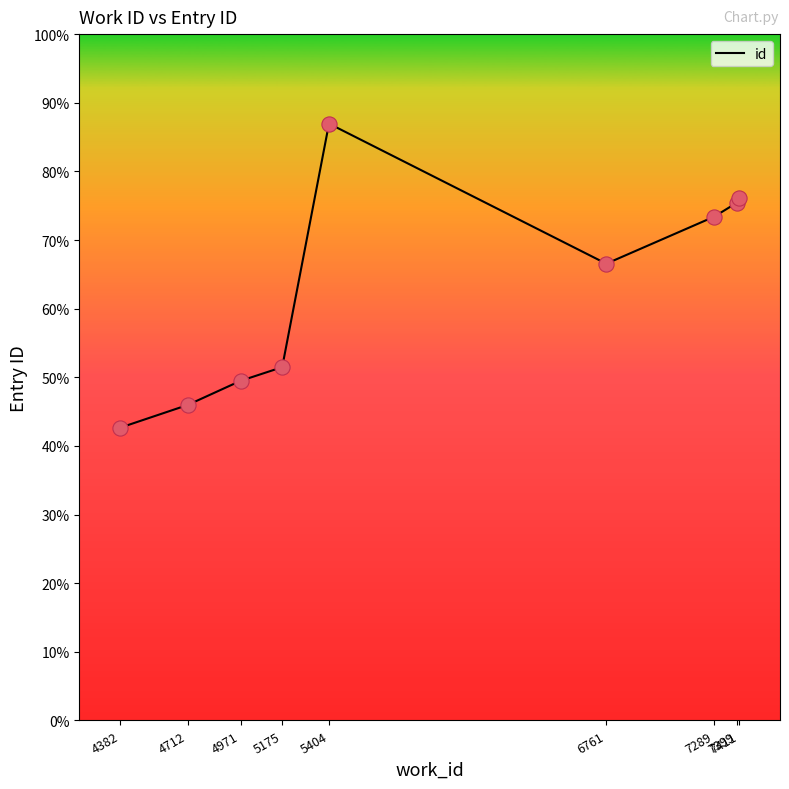

Approximately how many times larger is the value at 5404 compared to 5175?

1.7